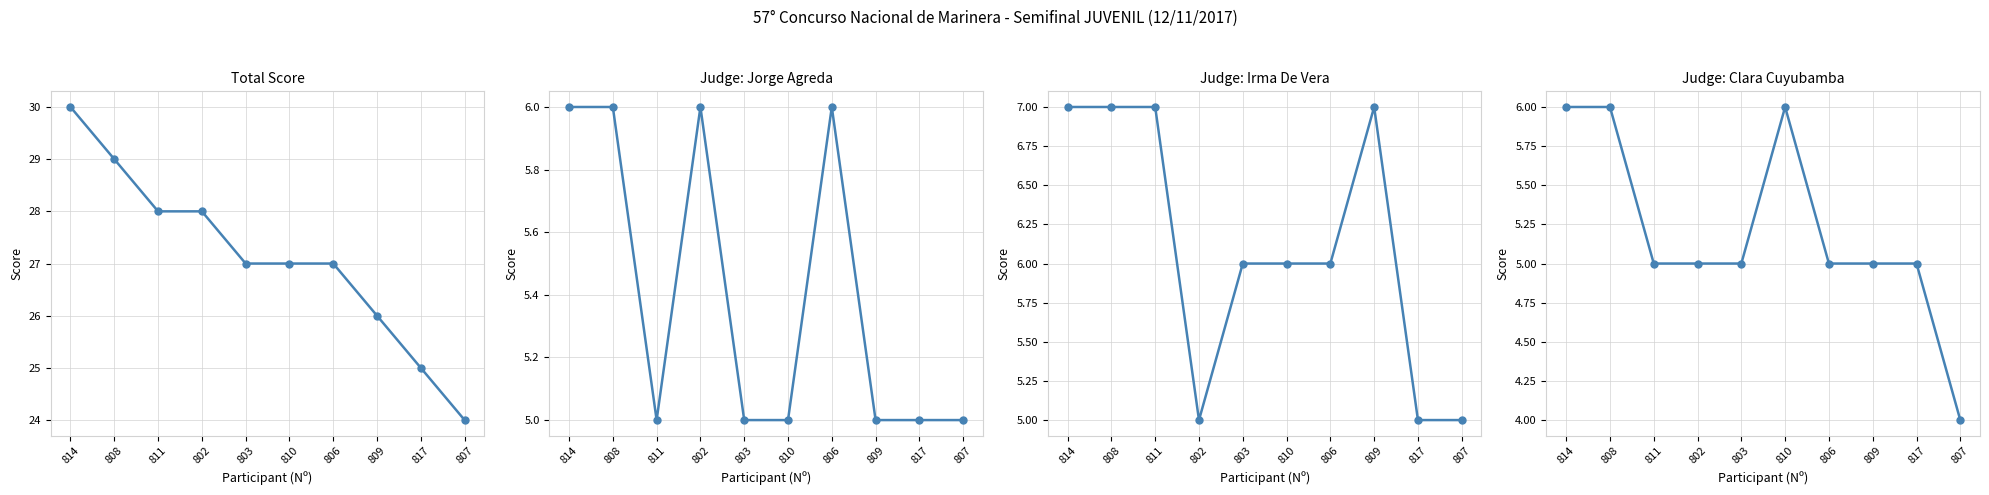

Count the IRMA DE VERA values in the range 5 to 7.

10